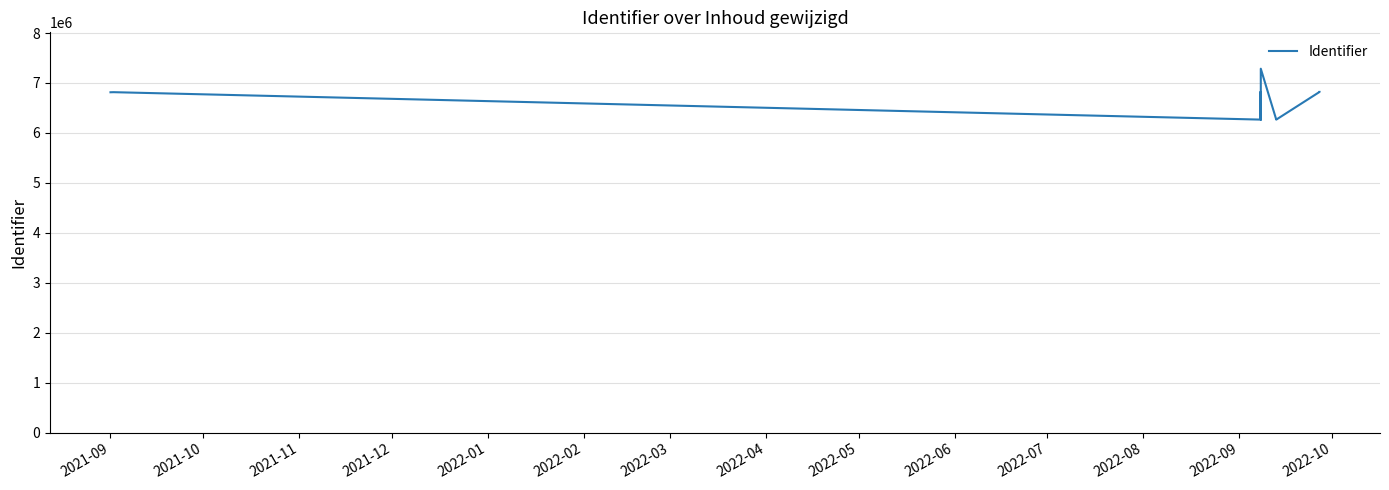

Count the number of categories in the chart.

18